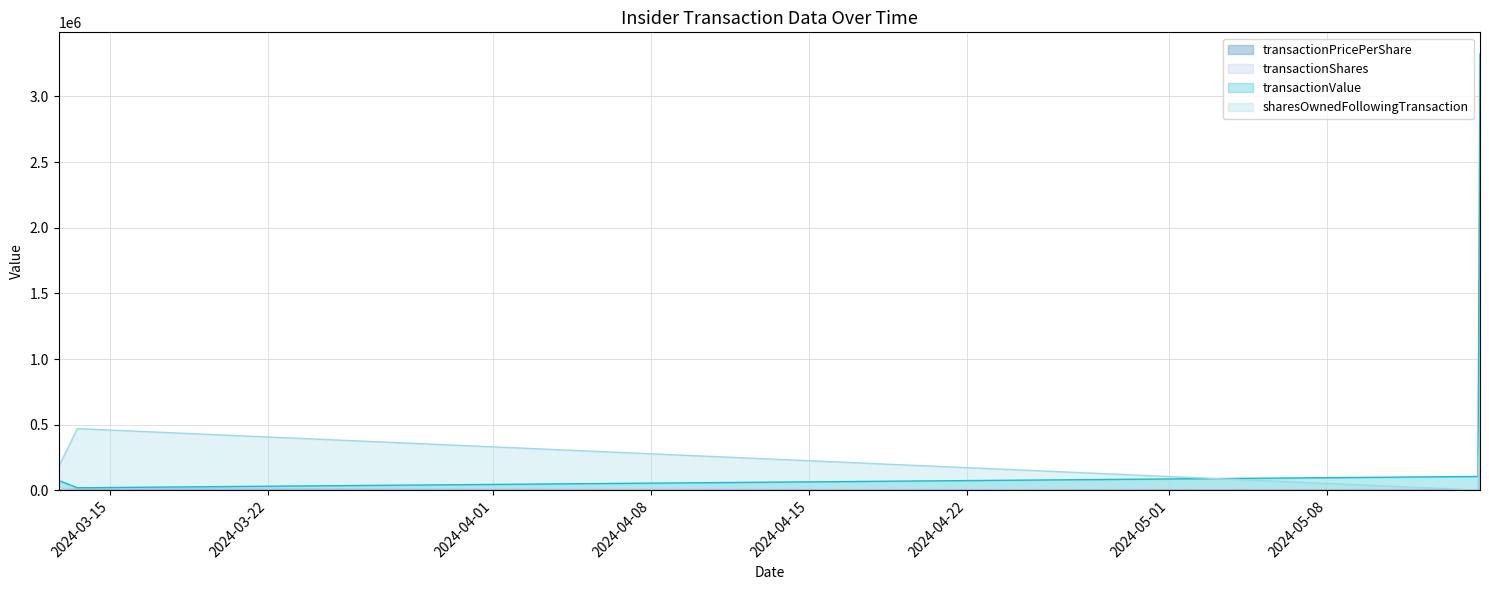

The value of transactionValue at 2024-03-12 16:59:05 is 75237.0. True or false?

True